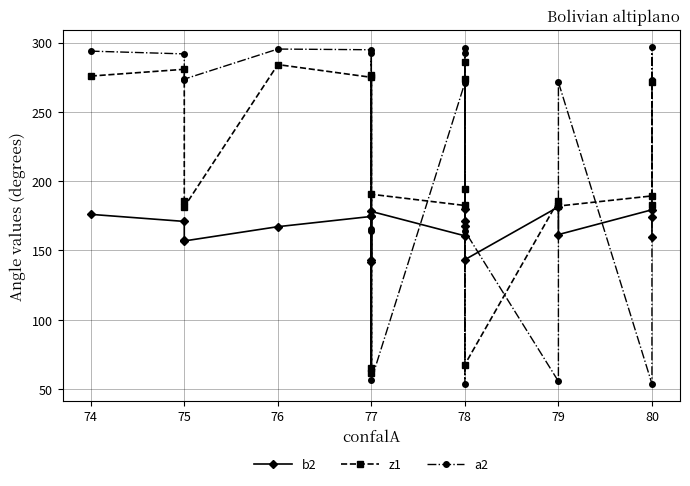

What are all the series names shown in the legend?

b2, z1, a2